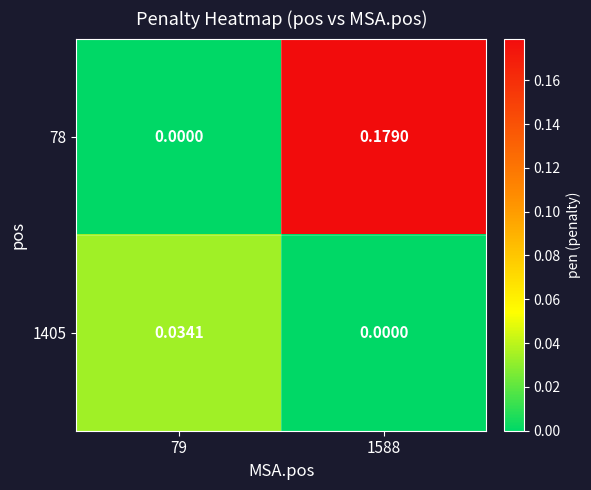

Is the value of 78 at 1588 greater than the value of 1405 at 1588?

Yes